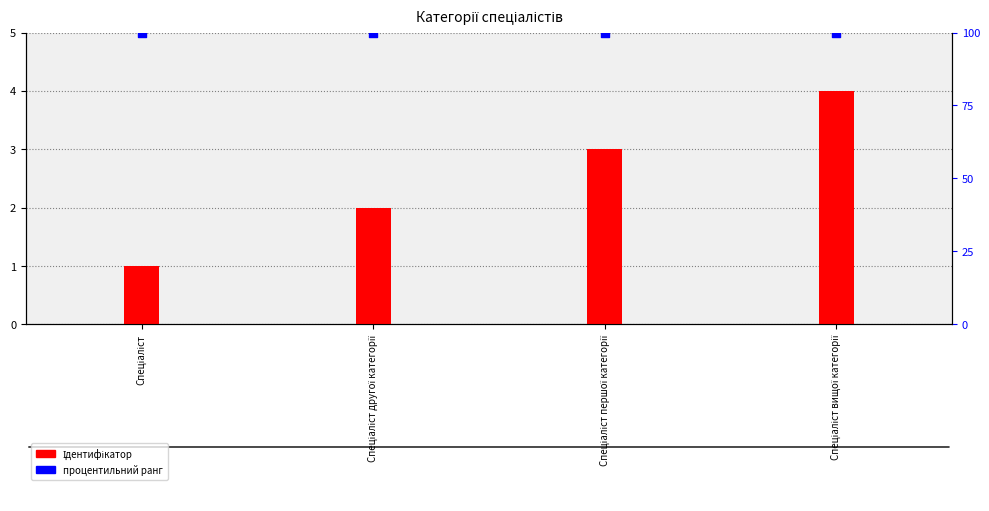

Is the value of процентильний ранг at Спеціаліст вищої категорії greater than the value of Ідентифікатор at Спеціаліст?

Yes